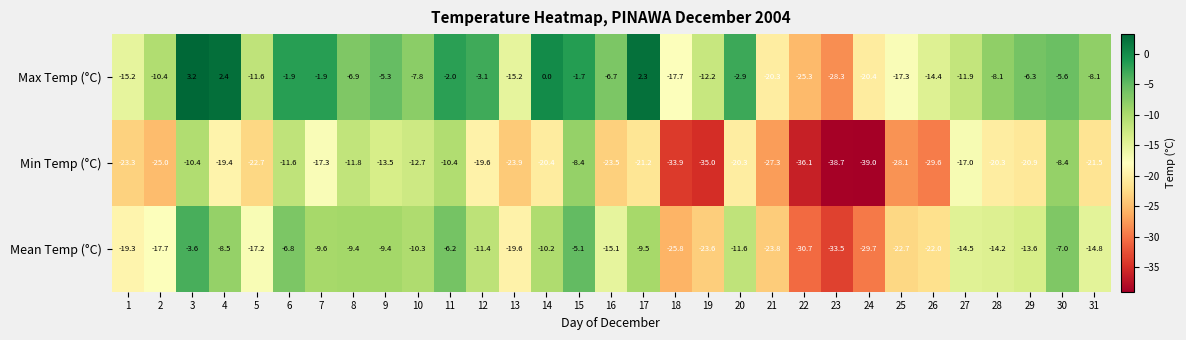

At which label is Max Temp (°C) closest to -12?

27